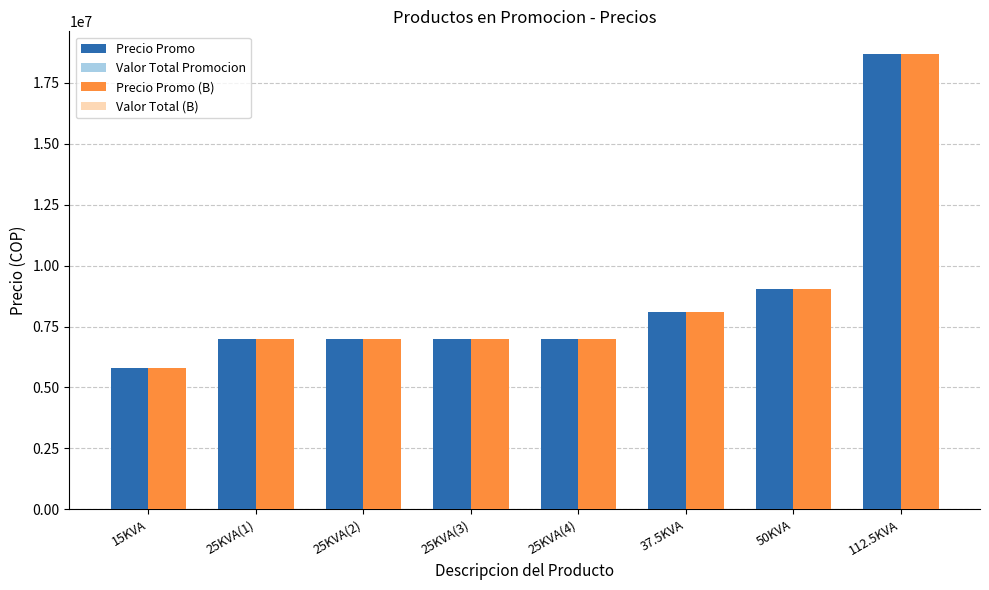

What is the smallest value displayed?

5796861